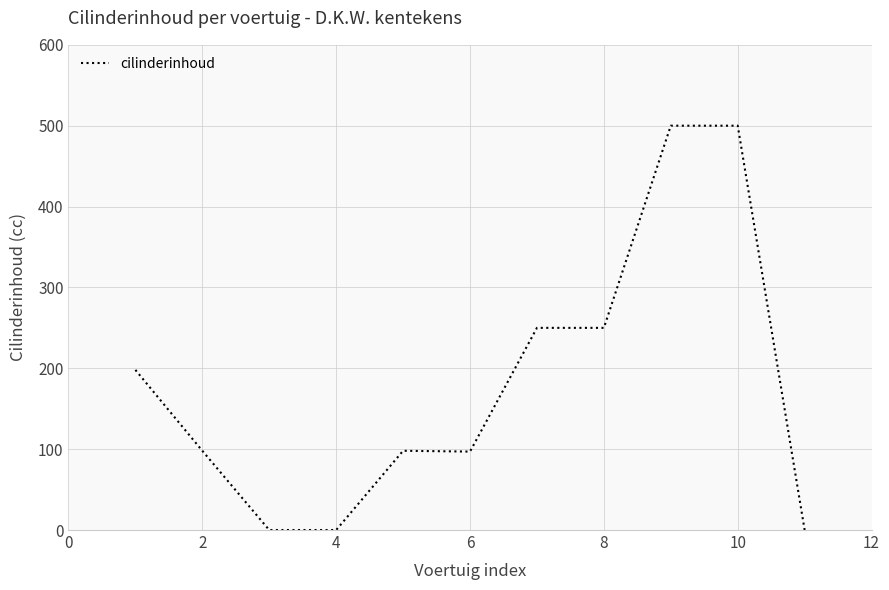

What is the greatest value displayed?

500